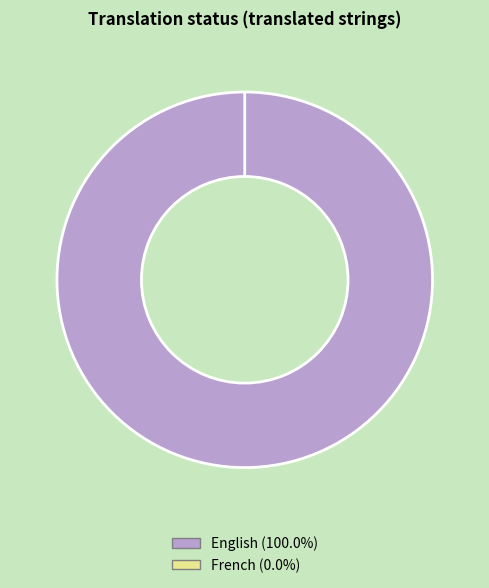

Rank the categories by value from lowest to highest.

French, English